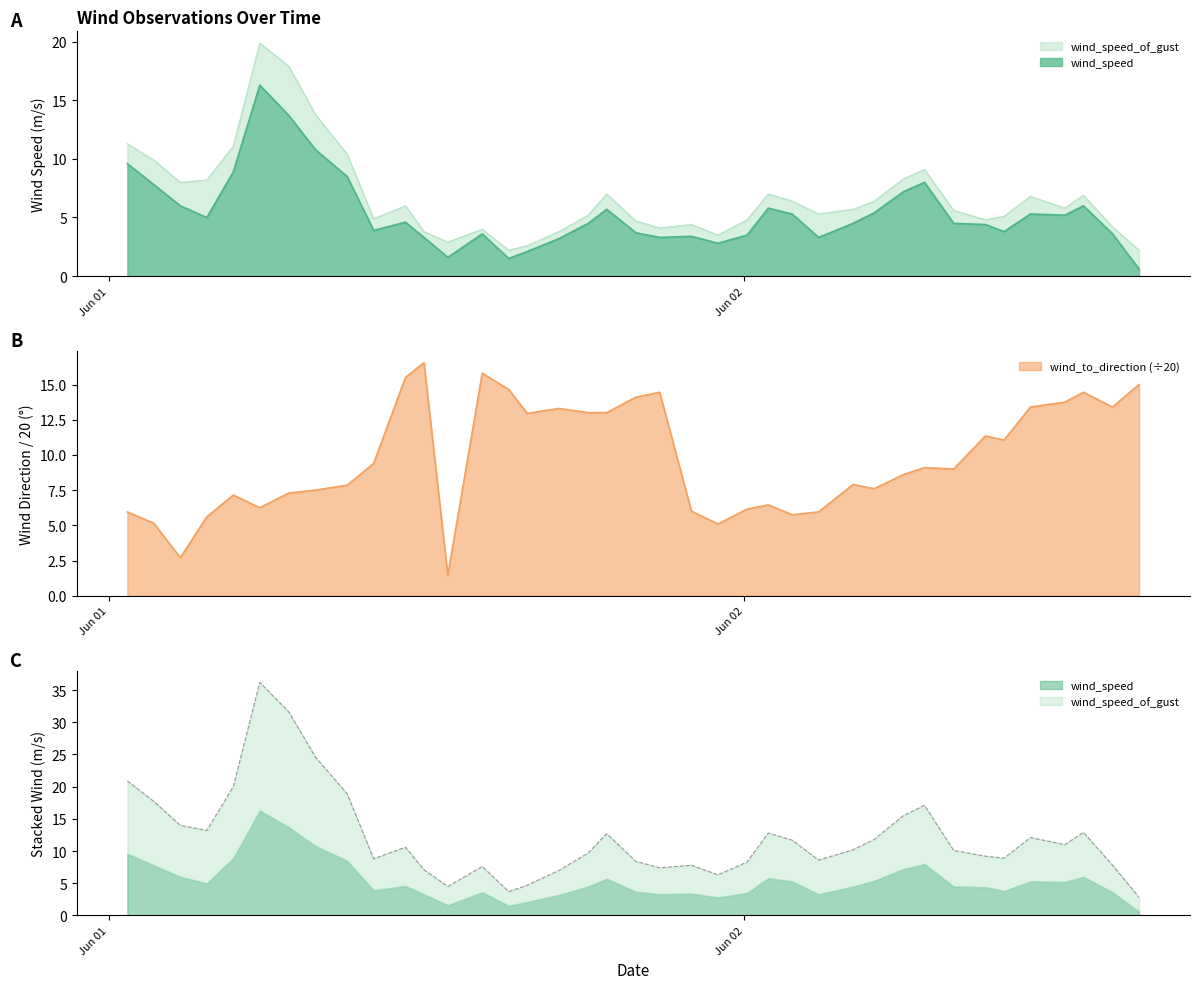

What is the difference between the maximum and second lowest values in the wind_to_direction series?

13.9